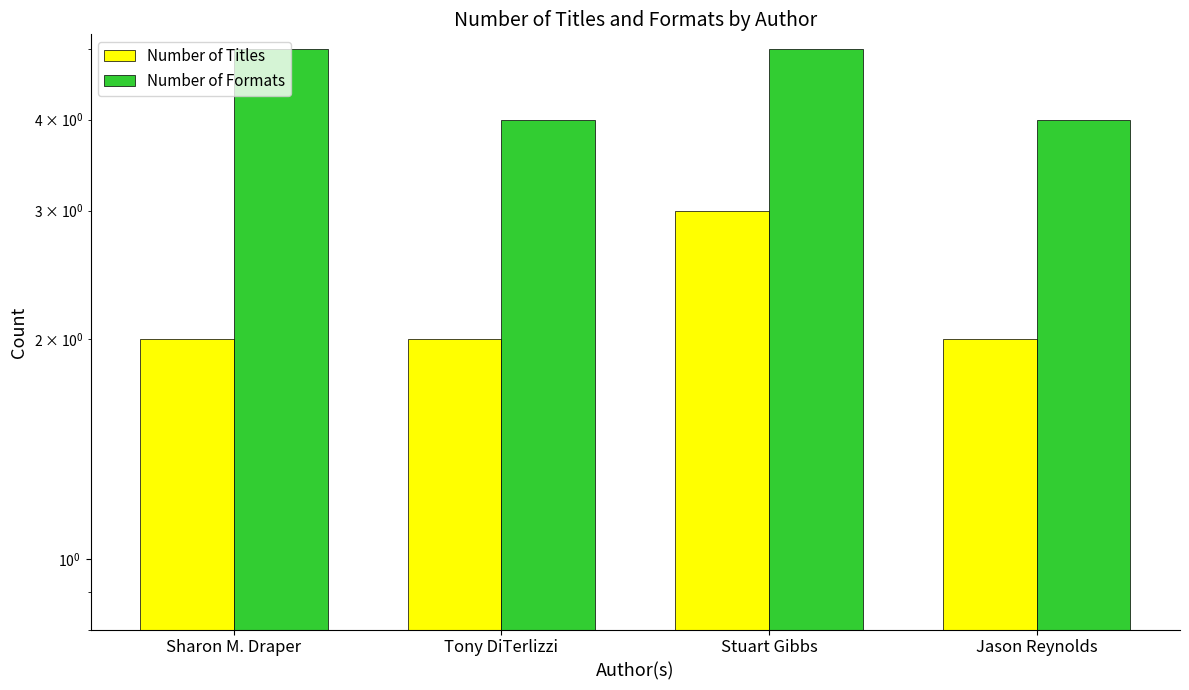

The Number of Titles series shows 5 at Stuart Gibbs. True or false?

False